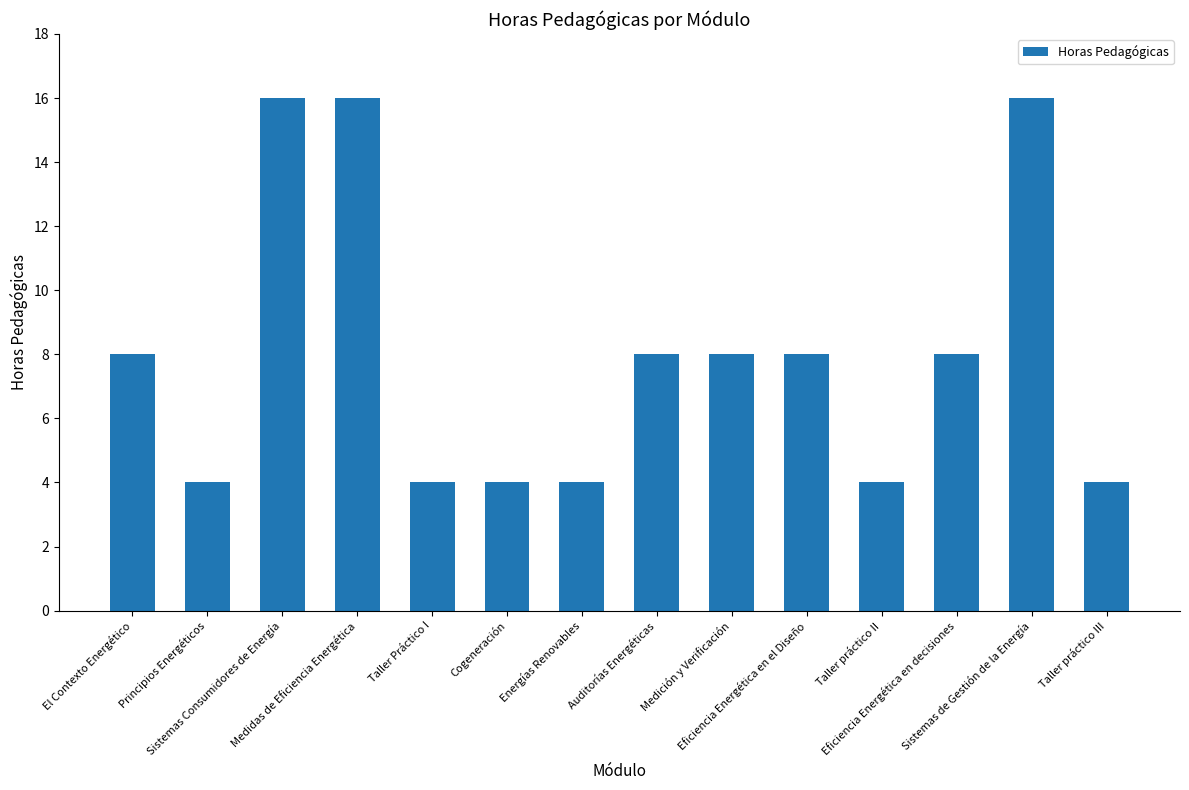

Are the bars horizontal?

No